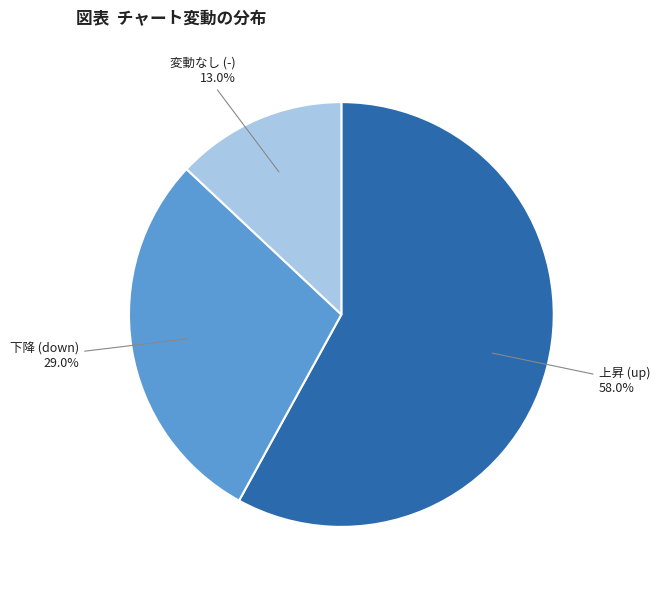

Is there a majority slice in this chart?

Yes